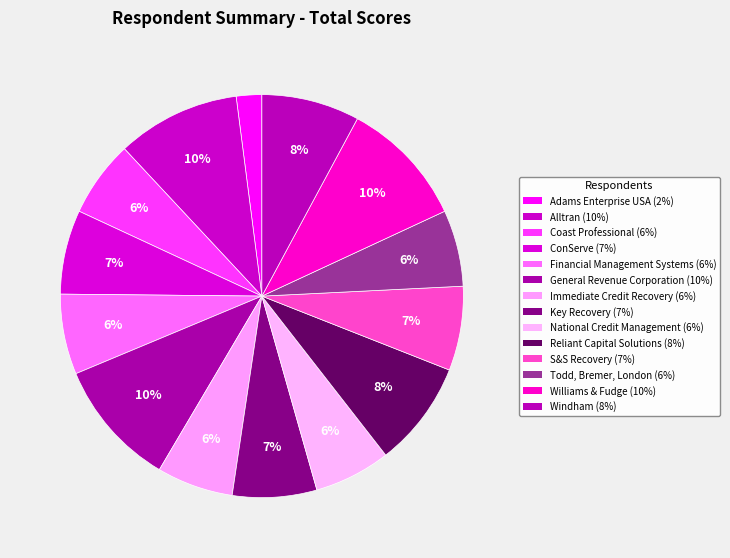

Which slice is the smallest?

Adams Enterprise USA